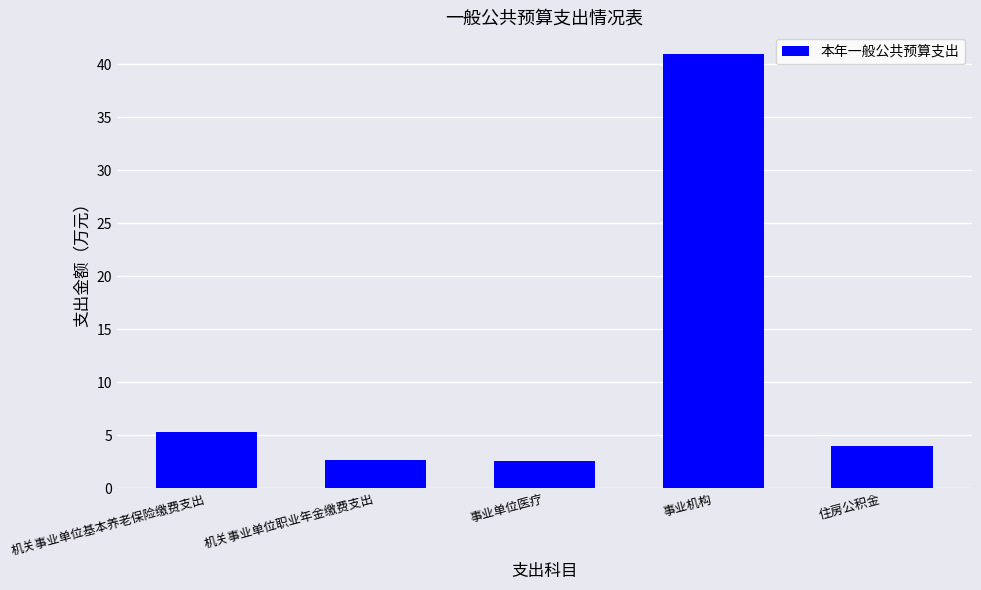

Approximately how many times larger is the value at 机关事业单位基本养老保险缴费支出 compared to 事业单位医疗?

2.0